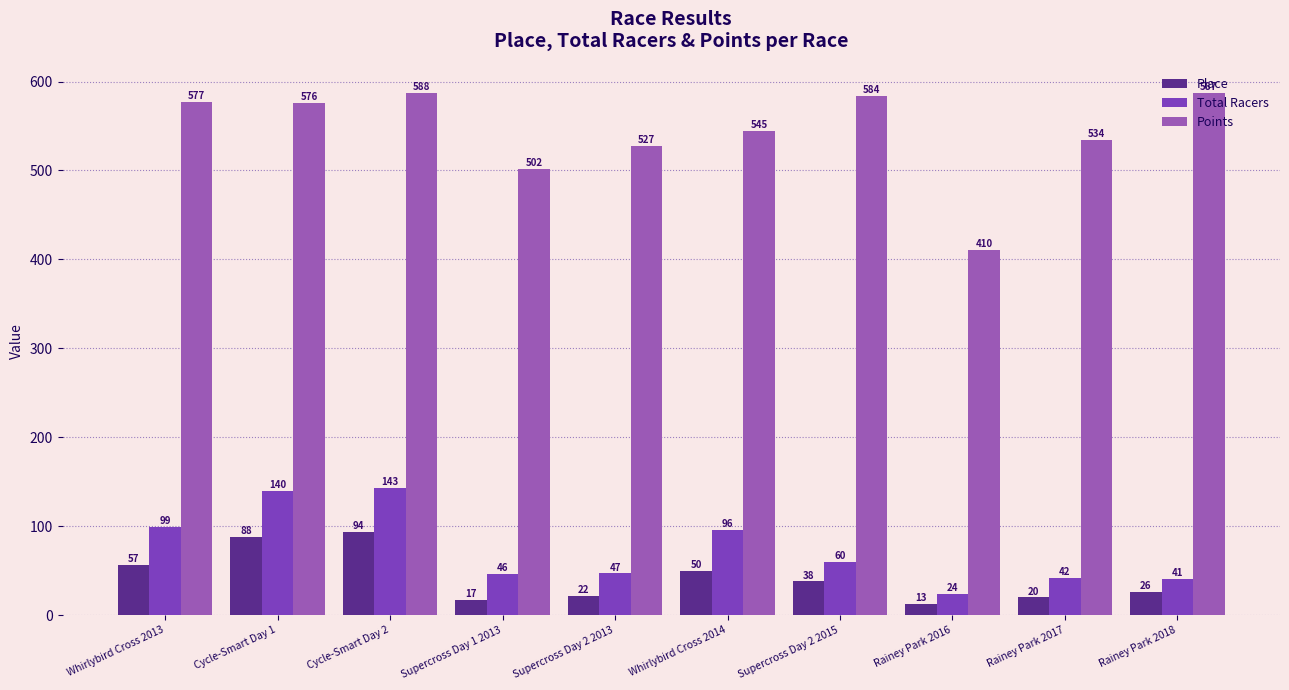

What is the average value of the Total Racers series?

73.8